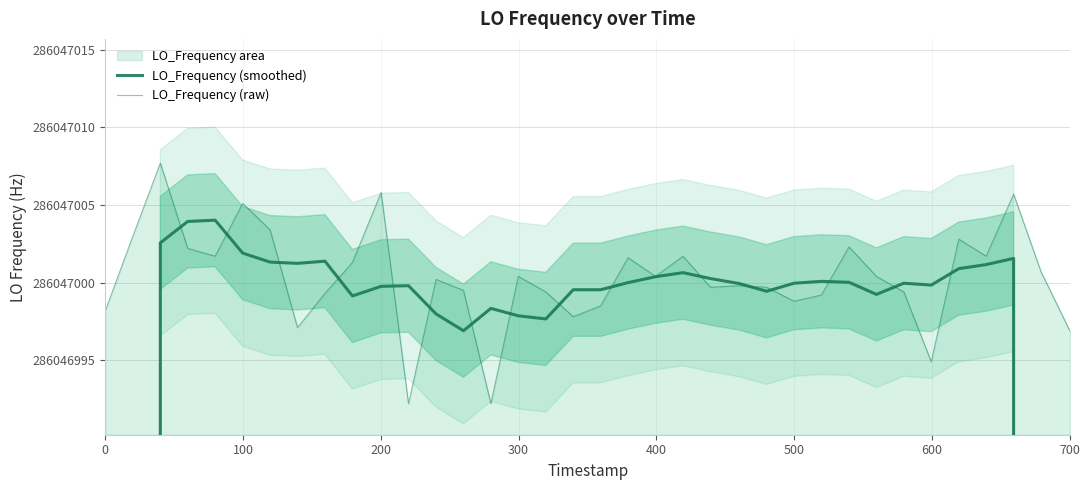

True or false: LO_Frequency (smoothed) and LO_Frequency (raw) cross at least once.

True